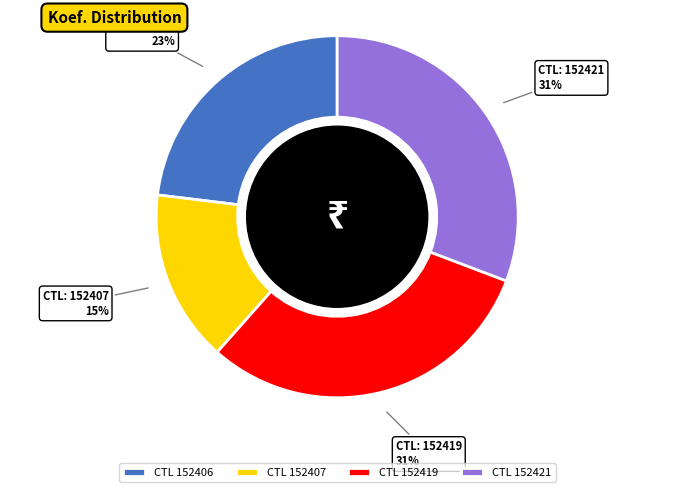

To the nearest percent, what is the average slice percentage?

25%